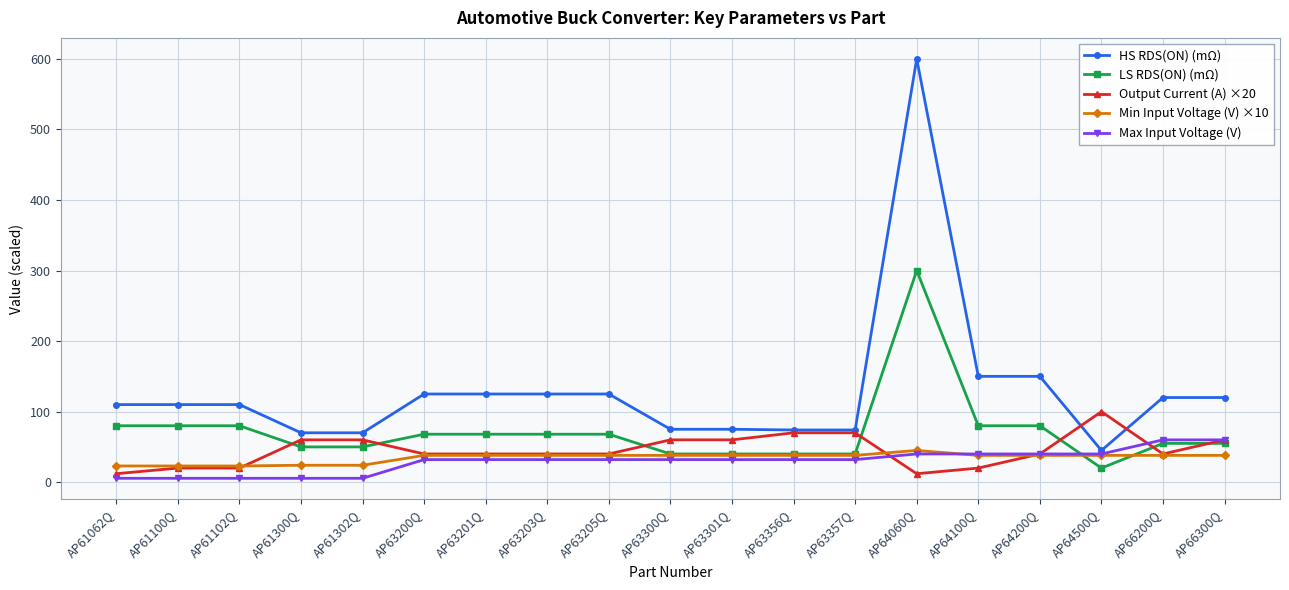

What is the label of the 11th point from the right?

AP63205Q